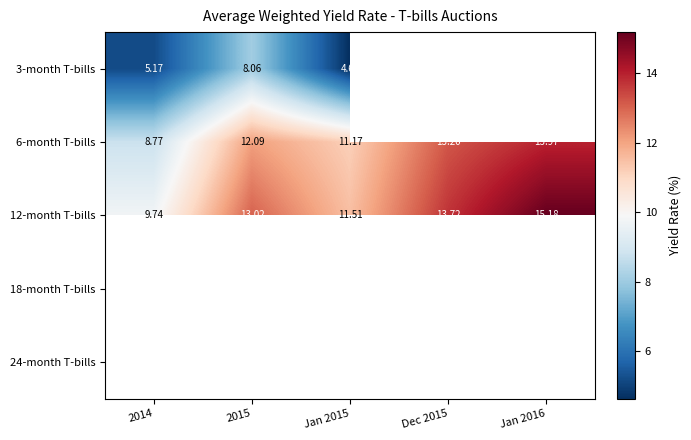

How many data points in 12-month T-bills are less than 13?

2